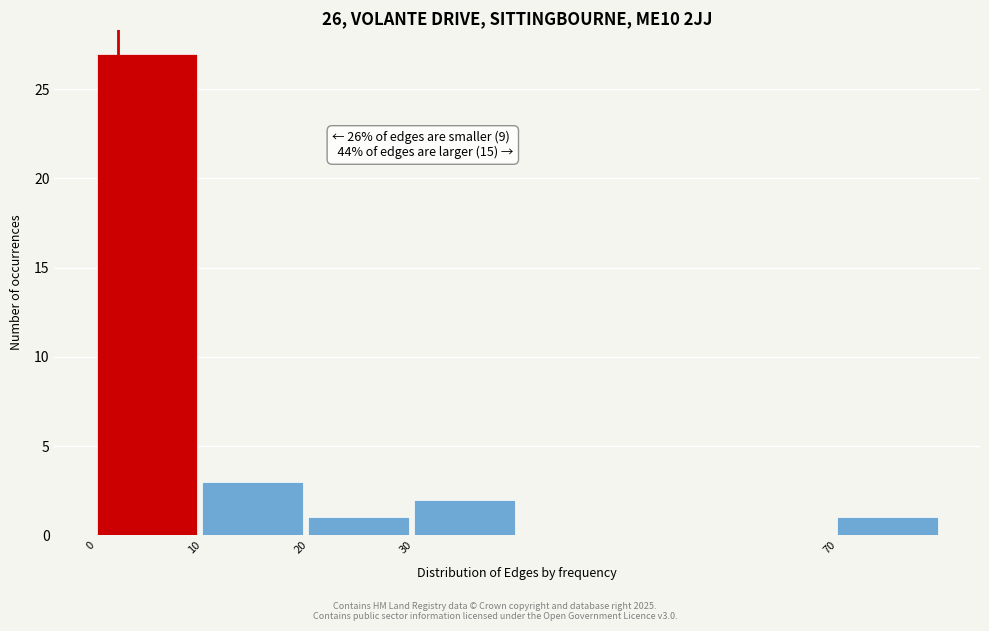

Over which range of the x-axis is the bar tallest?

0 to 10